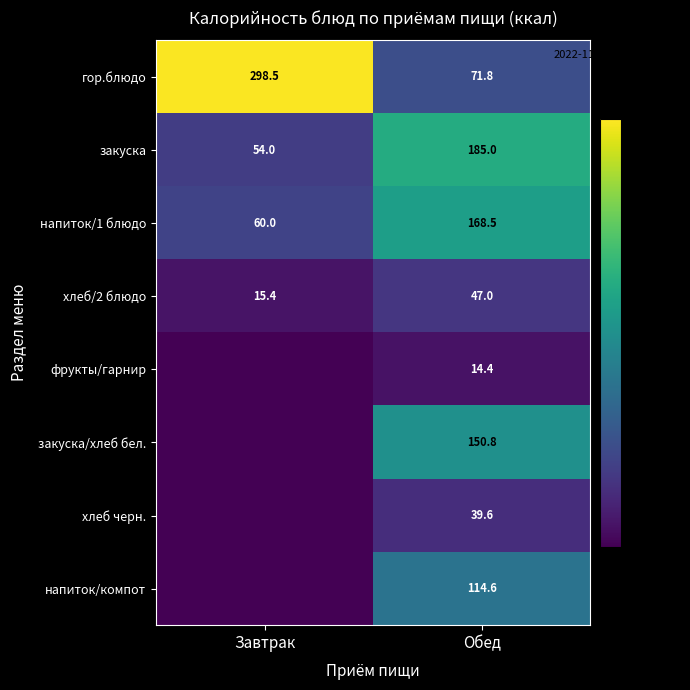

How many values in the напиток/1 блюдо series exceed 168?

1